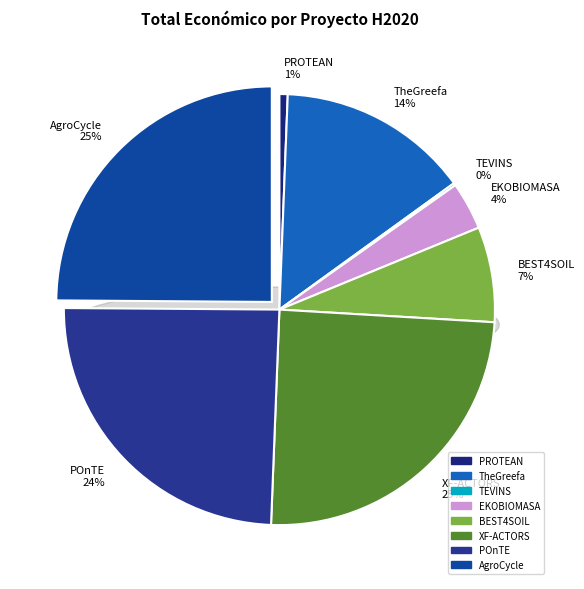

How many slices are in this pie chart?

8